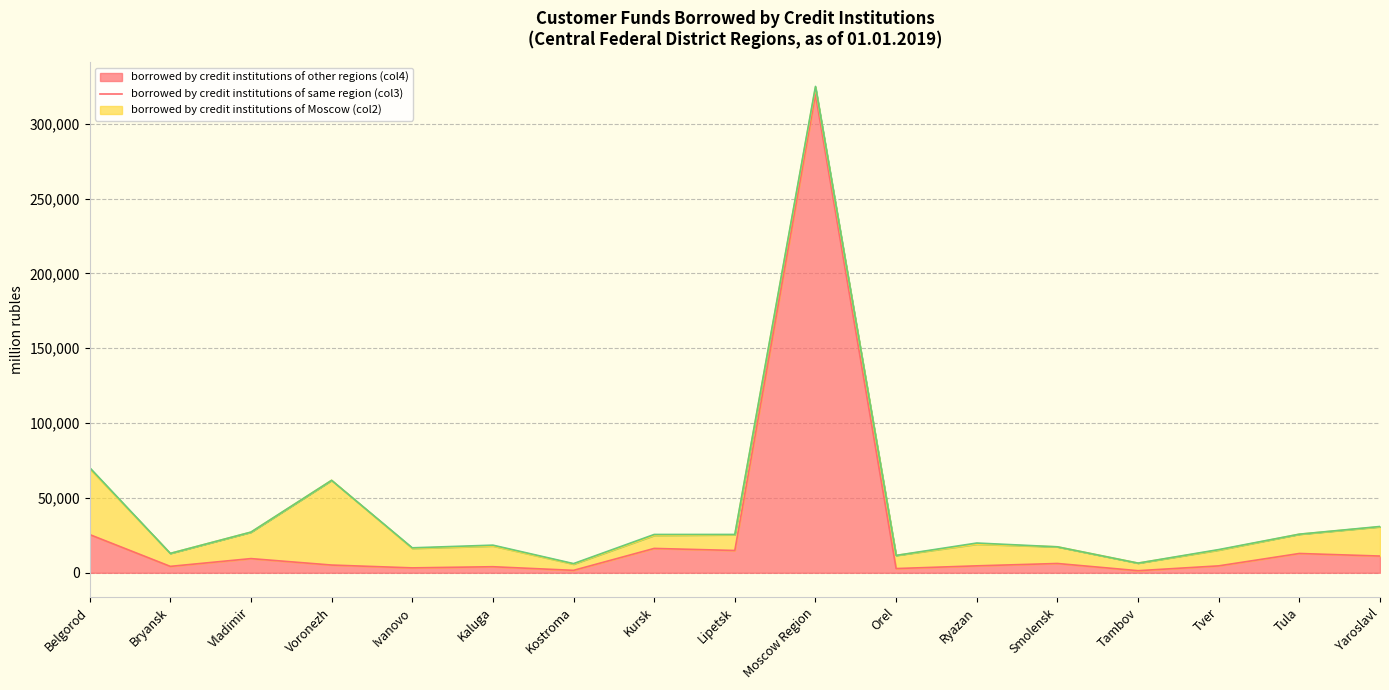

True or false: borrowed by credit institutions of same region (col3) has a value of 6112 at Lipetsk.

False